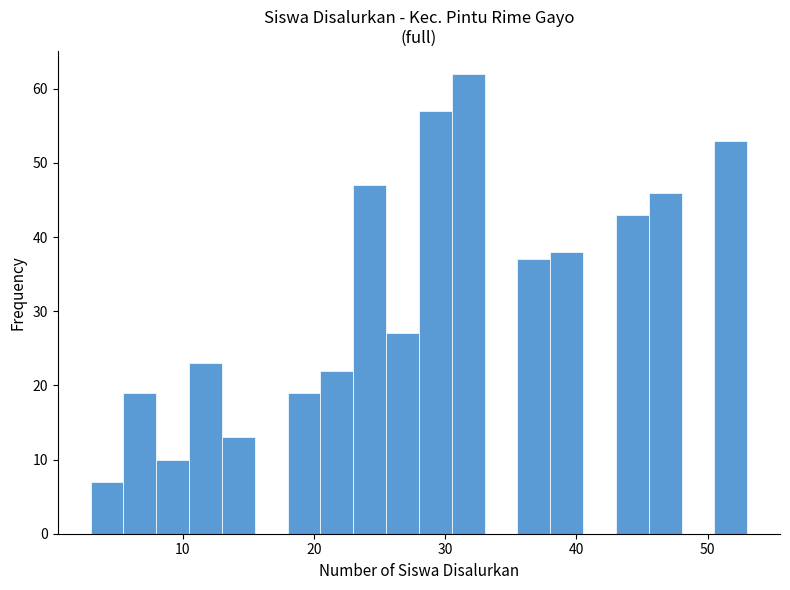

Read against the x-axis, roughly where is the centre of the tallest bar?

32